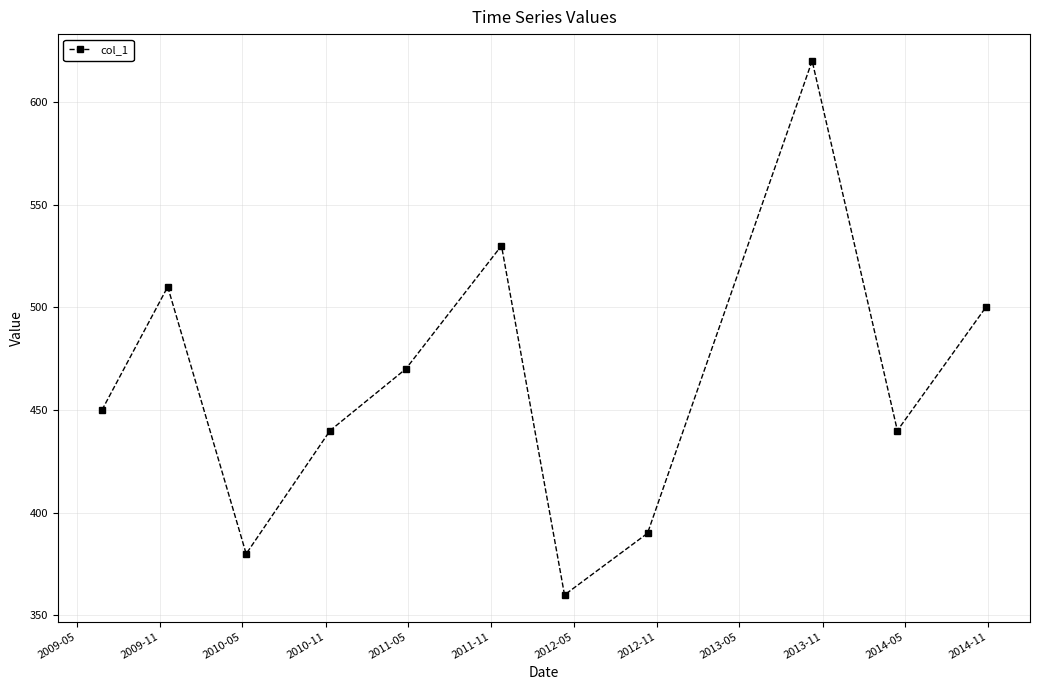

How many points are higher than both their immediate neighbors (excluding endpoints)?

3